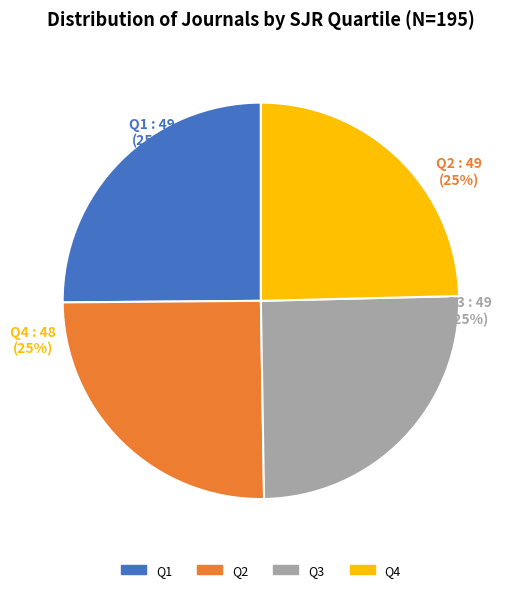

Does Q2 account for over 50% of the chart?

No